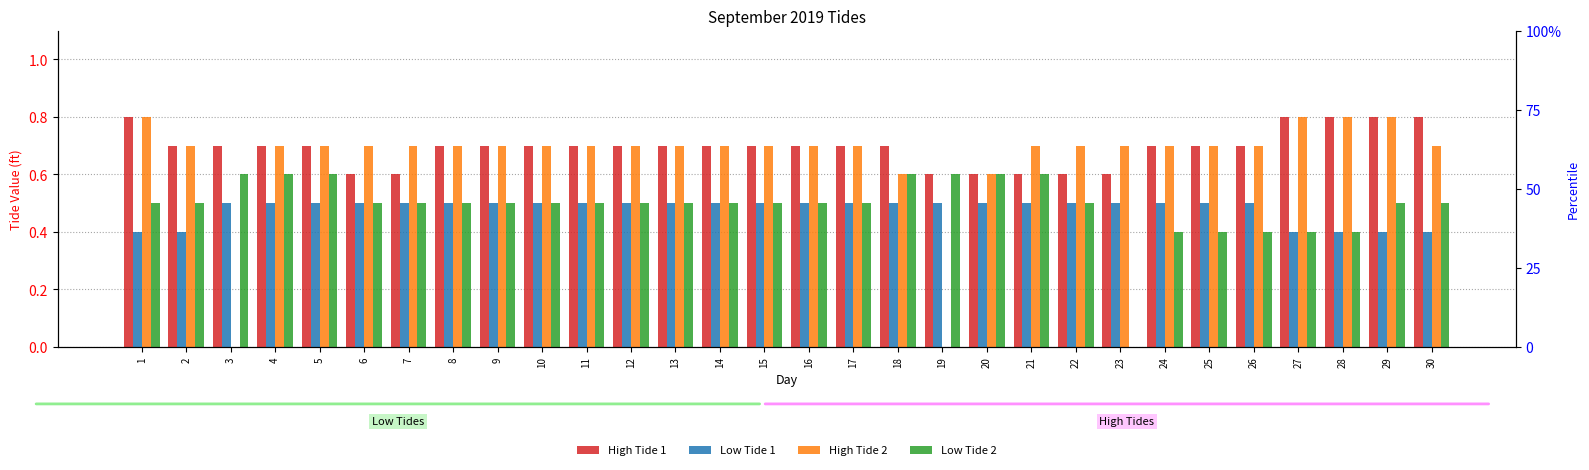

What is the average value of the Low Tide 1 series?

0.5